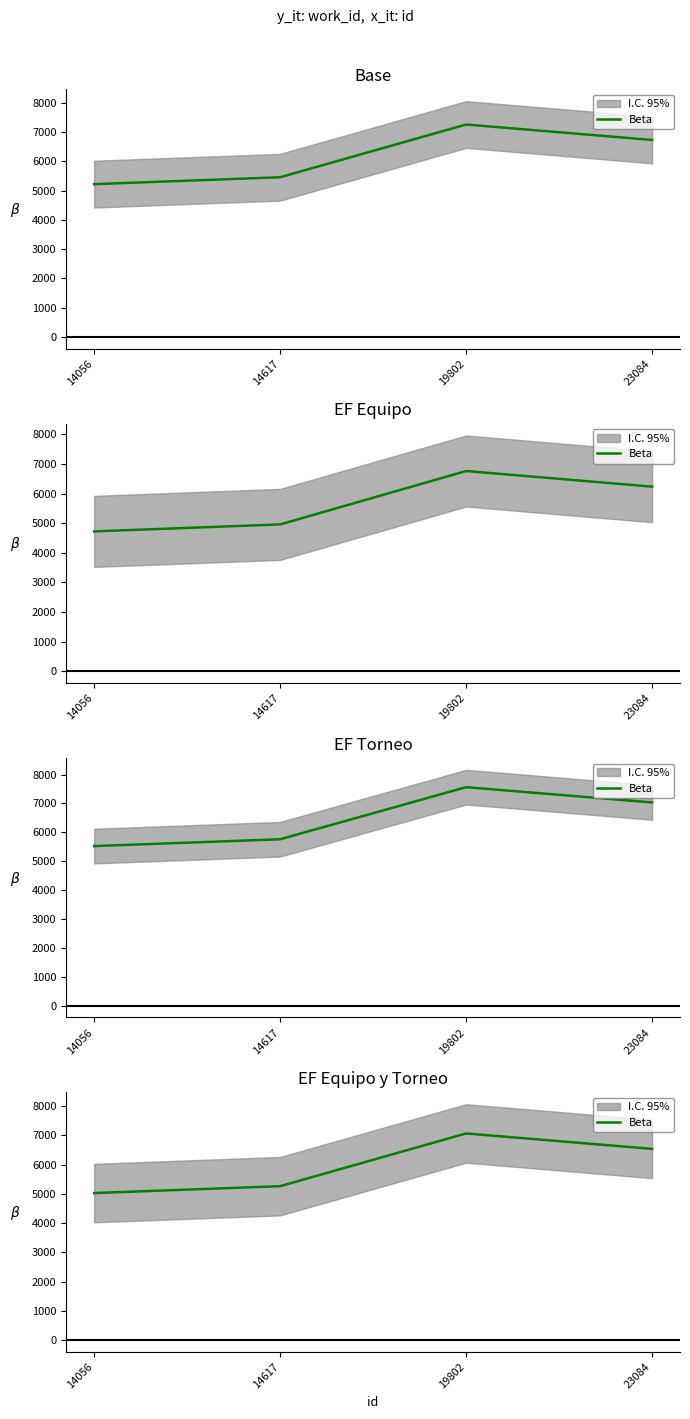

What is the difference between the values at 14617 and 23084?

1275